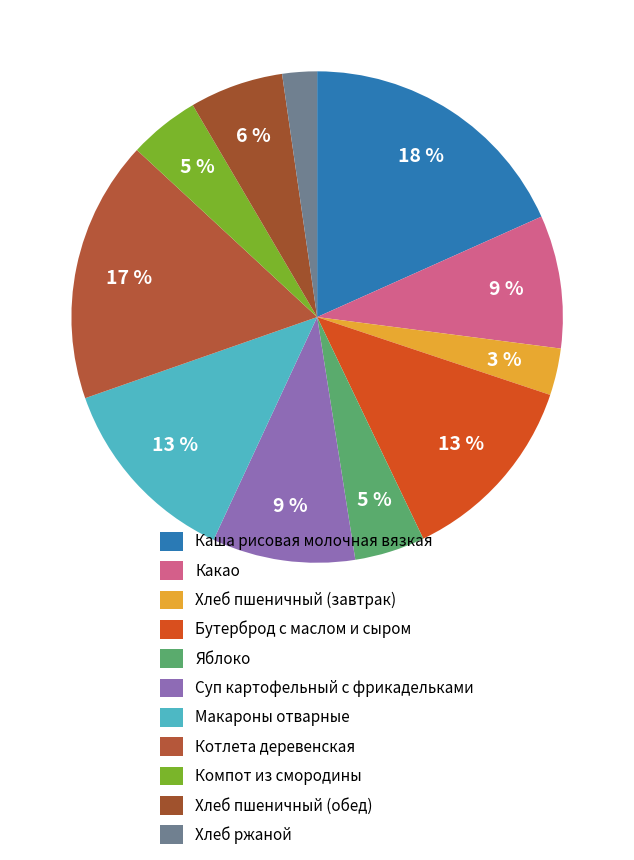

What percentage is the Хлеб ржаной slice, to the nearest percent?

2%